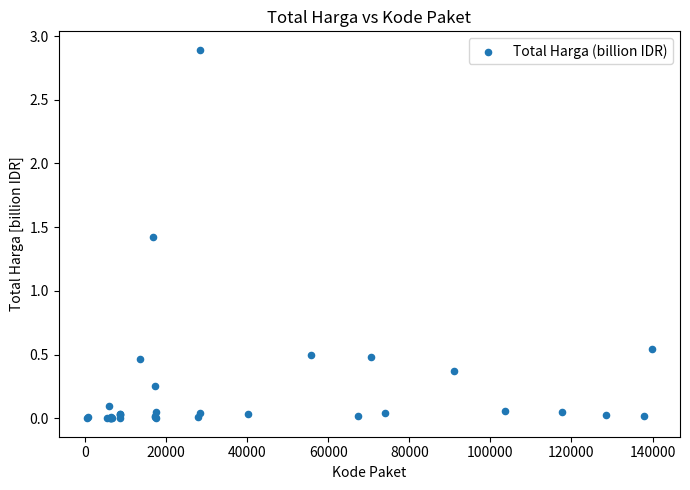

What Y value in the scatter plot is closest to 1?

1.4